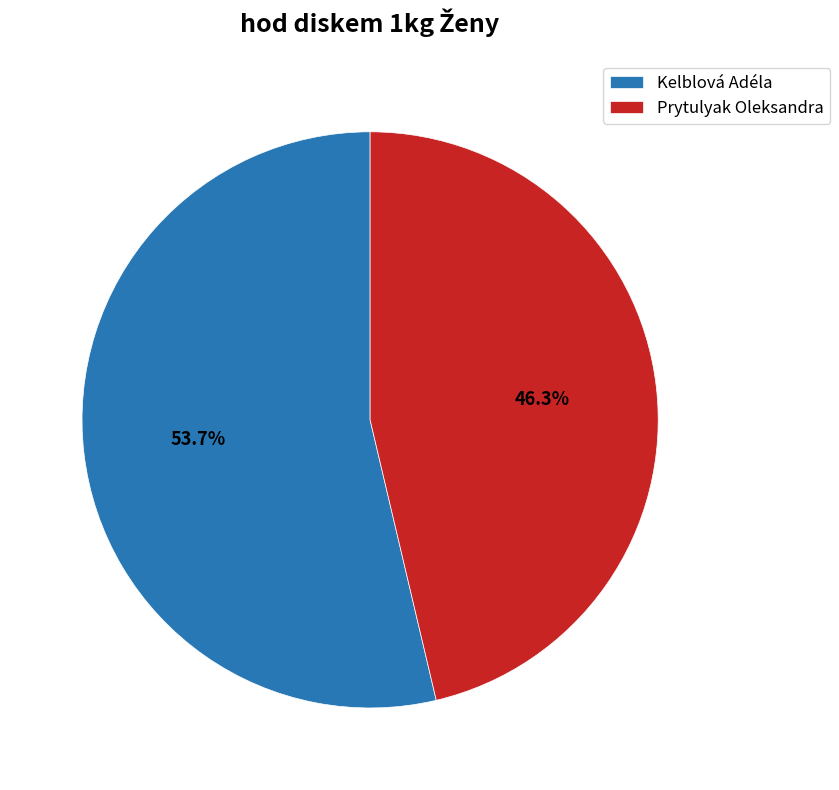

How many slices are in this pie chart?

2